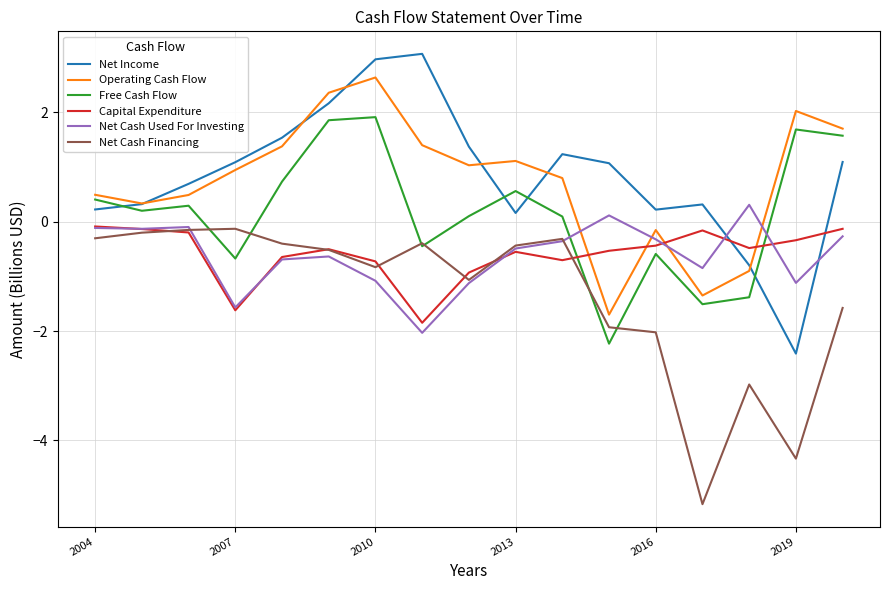

Does the chart have visible grid lines?

Yes